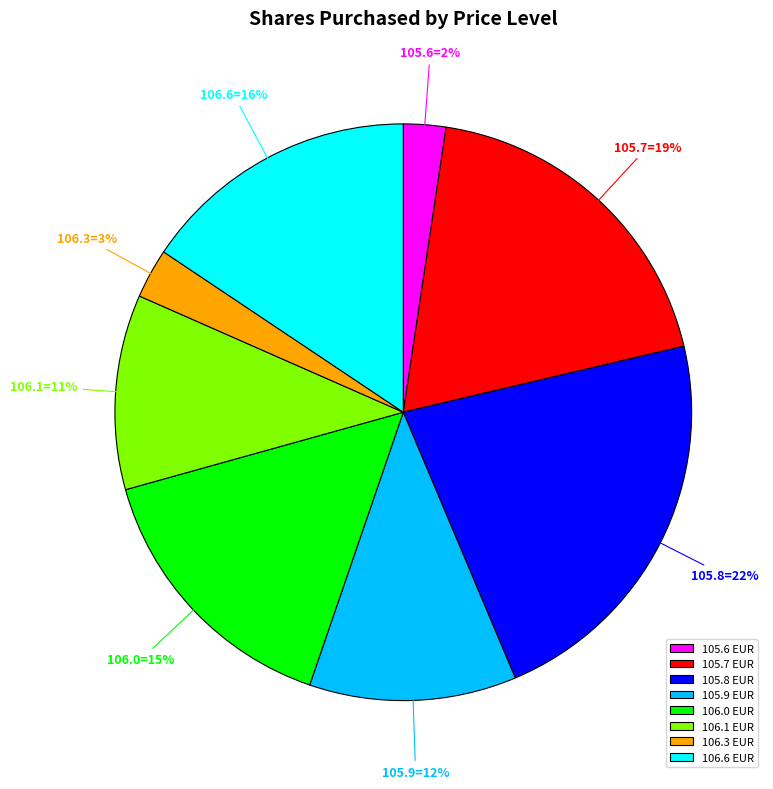

The 105.9 EUR slice represents 12% of the pie. True or false?

True